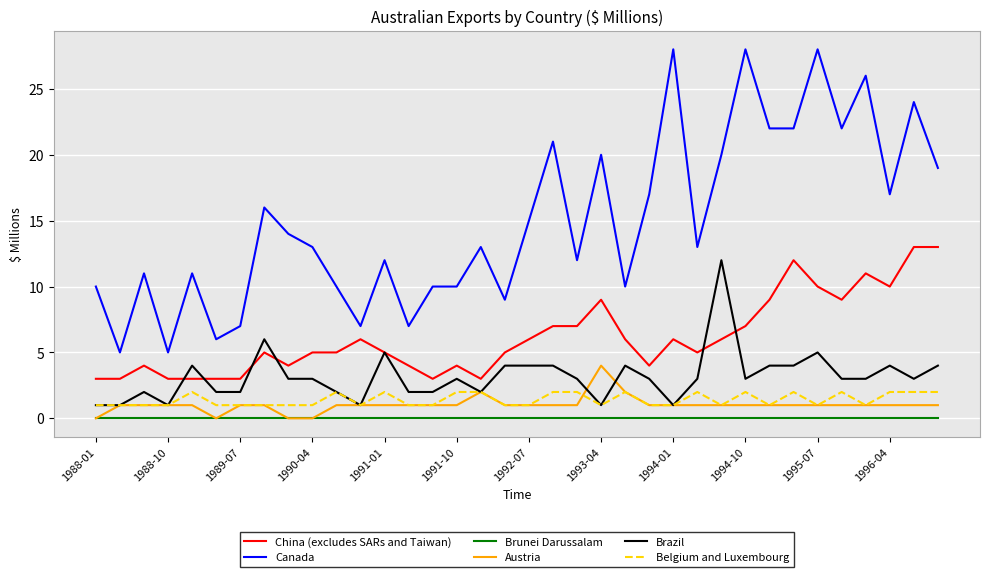

Which series has the largest total across all categories?

Canada